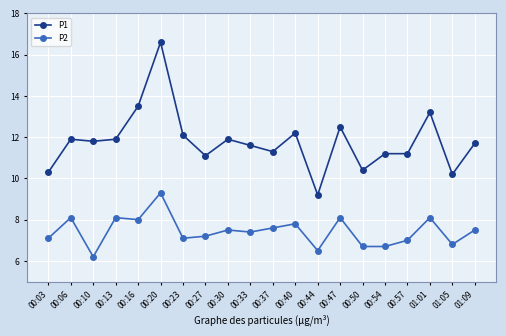

Does the chart have visible grid lines?

Yes